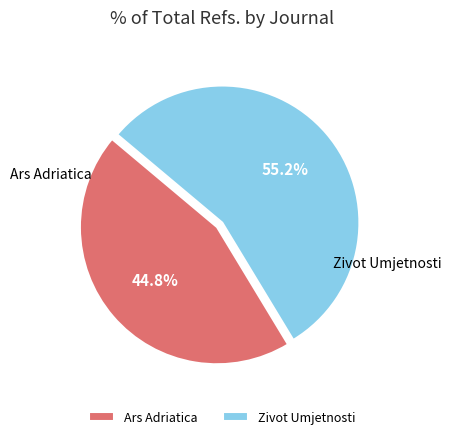

Rank the categories by value from highest to lowest.

Zivot Umjetnosti, Ars Adriatica